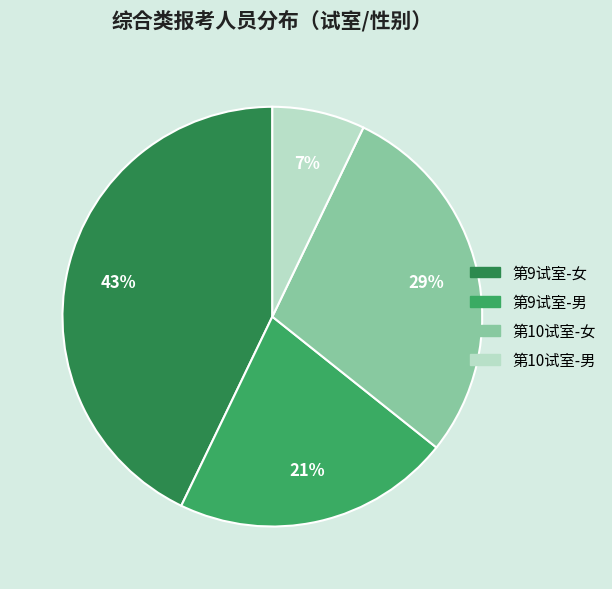

Is there a majority slice in this chart?

No